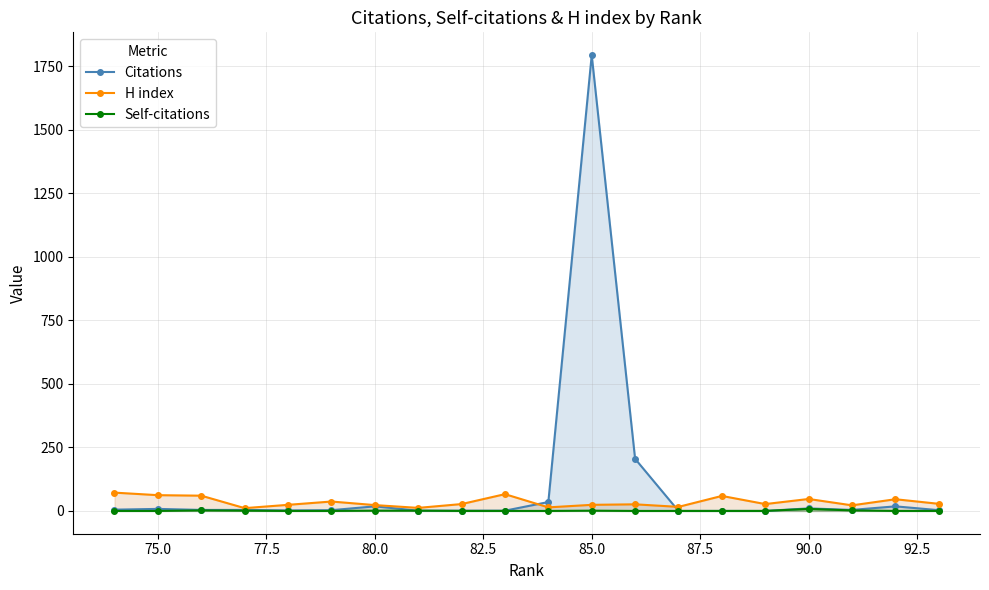

Which series has the widest spread of values?

Citations